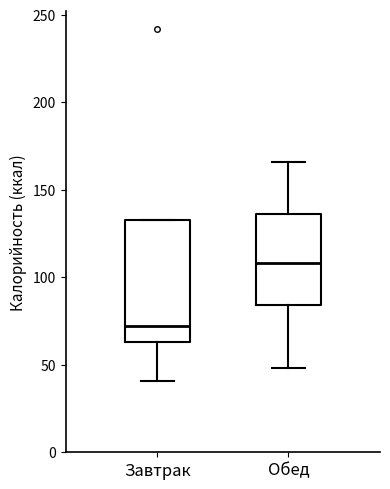

Reading left to right, read every box against the y-axis: the position of its median line, the range the box covers, and the ends of its whiskers. The values are not printed on the chart, so give them approximately, as read against the axis.

Завтрак: median 70, box 65 to 135, whiskers 40 to 135
Обед: median 110, box 85 to 135, whiskers 50 to 165